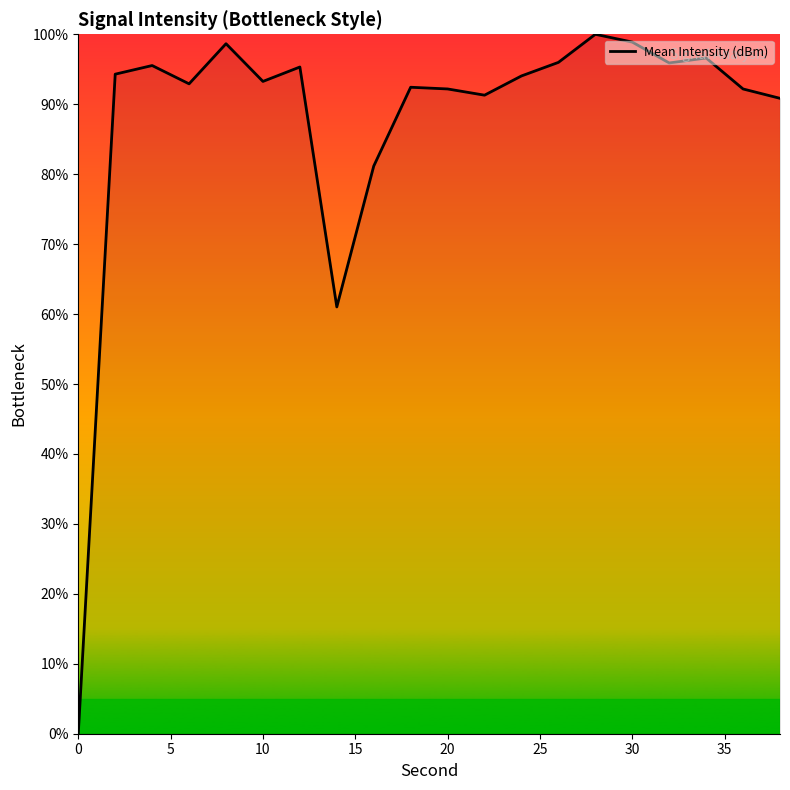

What is the greatest value displayed?

100.0